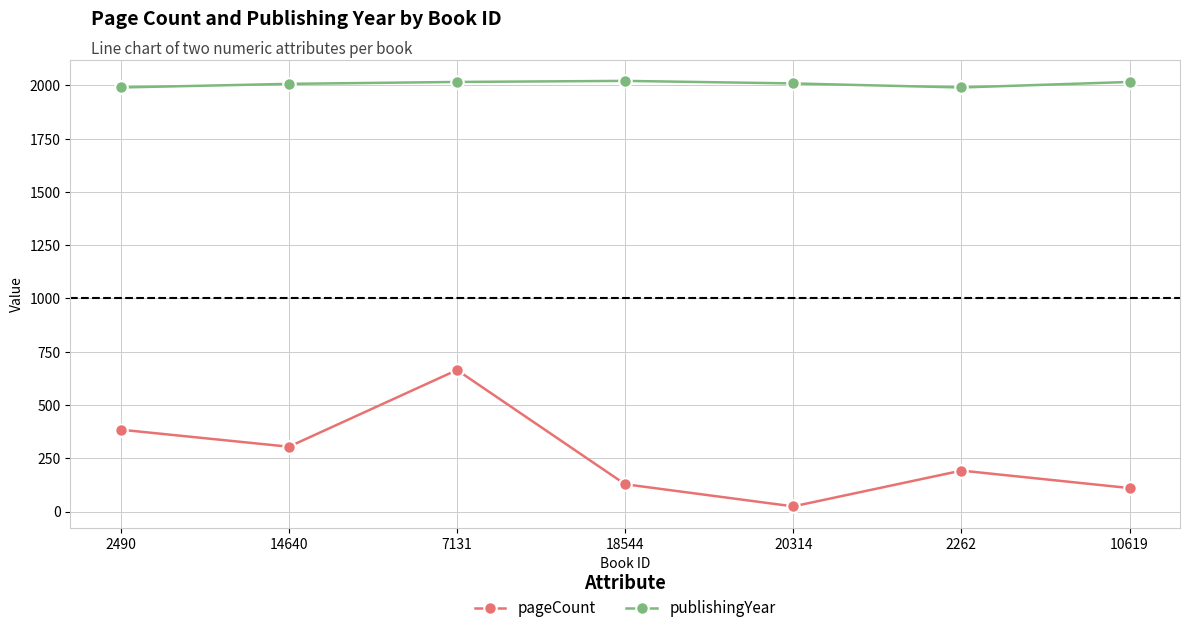

What is the sum of the pageCount values at 10619 and 2262?

302